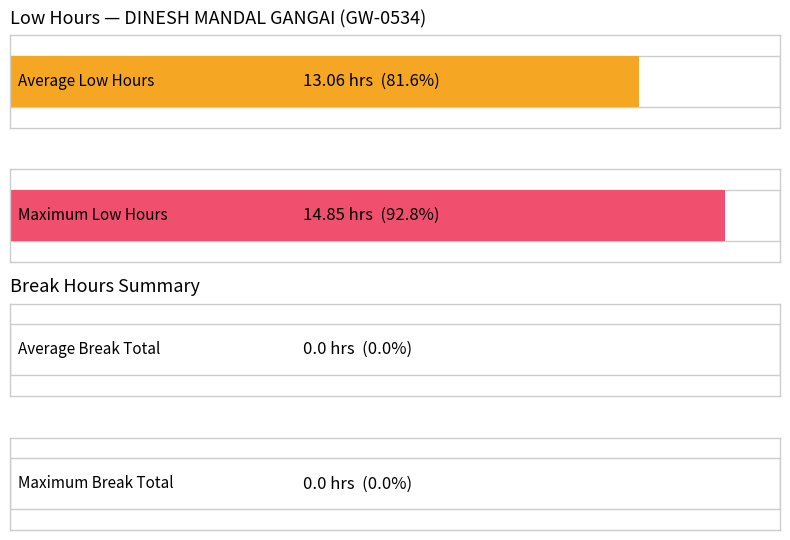

Rank the series at 10 from highest to lowest value.

Low, Break Total